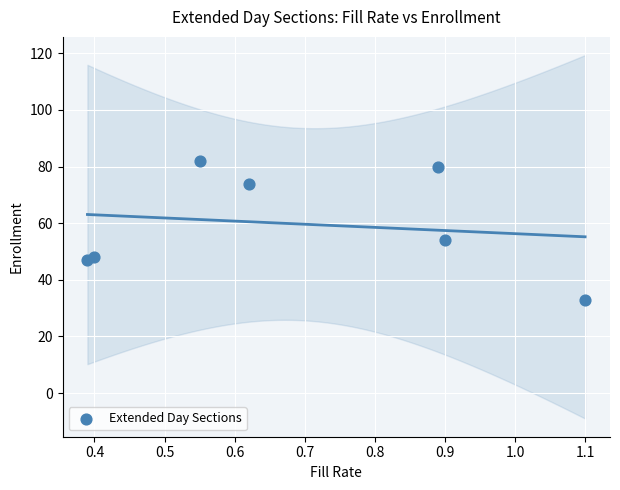

What is the average Y value?

60